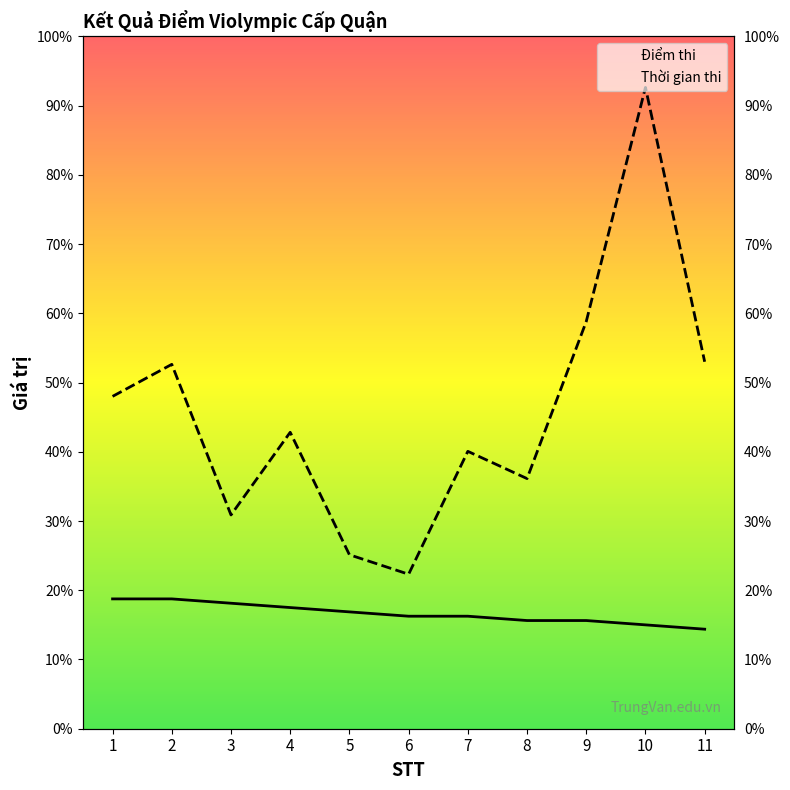

At which category is the sum across all series the highest?

10